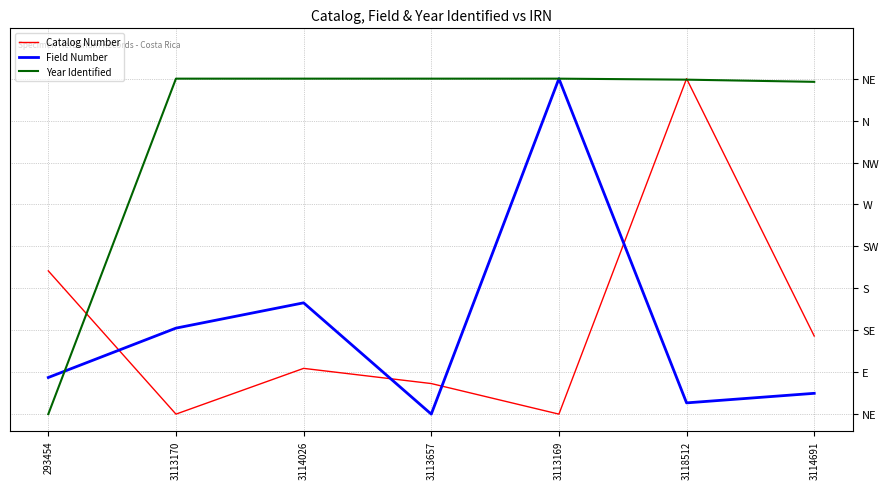

Is this an area chart (filled region under the line)?

No